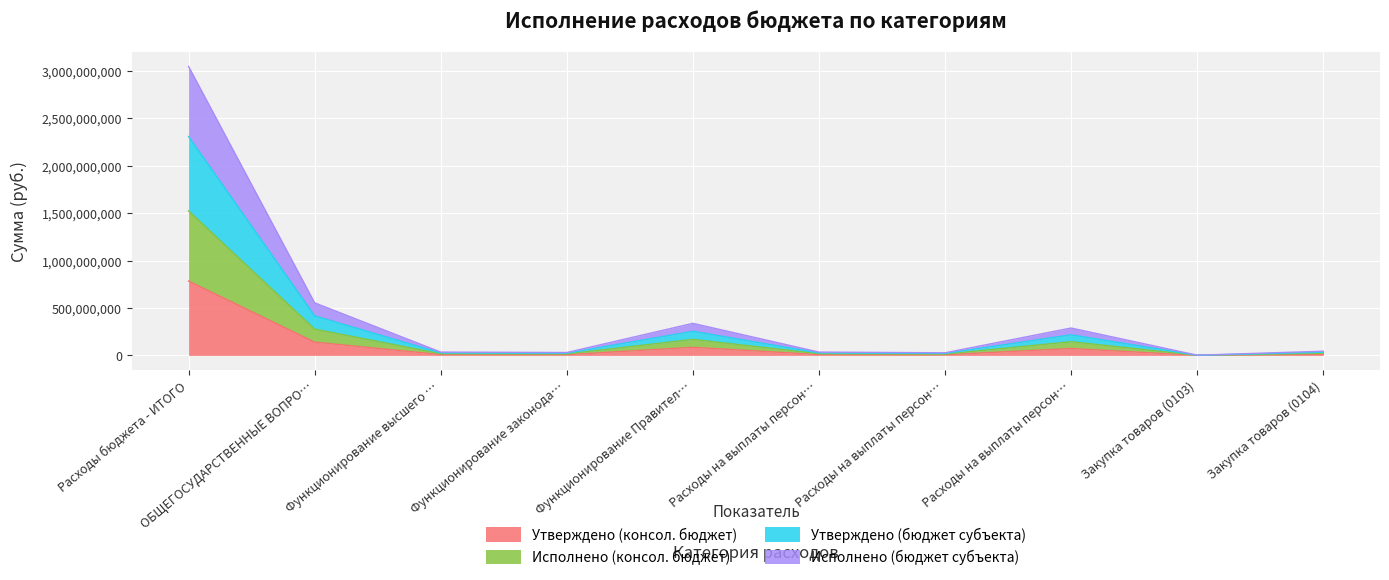

Rank the series by their average value, from highest to lowest.

Исполнено (бюджет субъекта), Утверждено (бюджет субъекта), Исполнено (консол. бюджет), Утверждено (консол. бюджет)